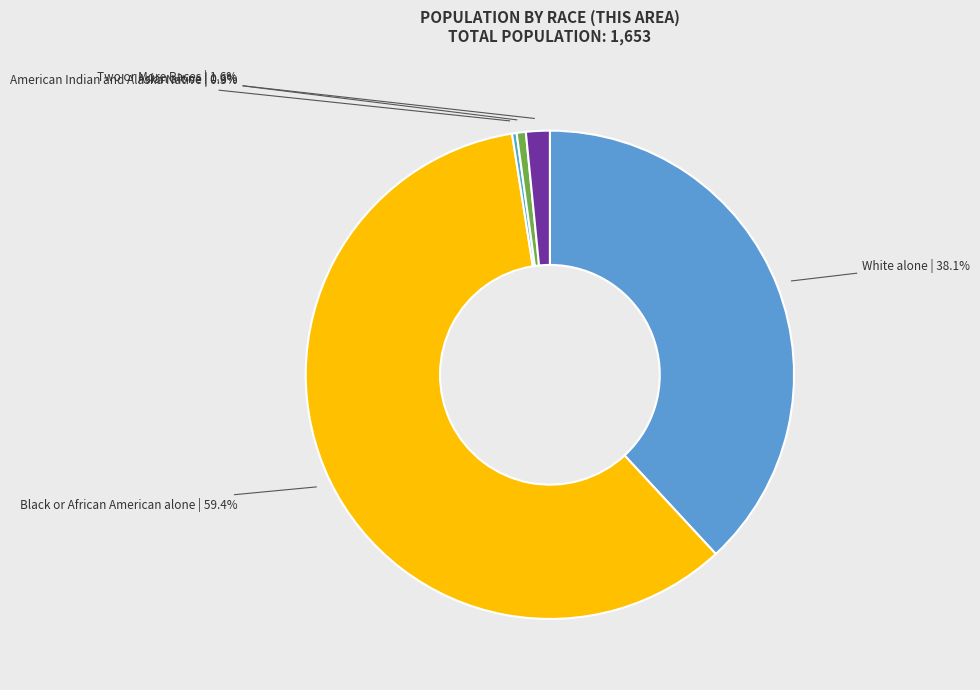

How many segments does this pie chart have?

5